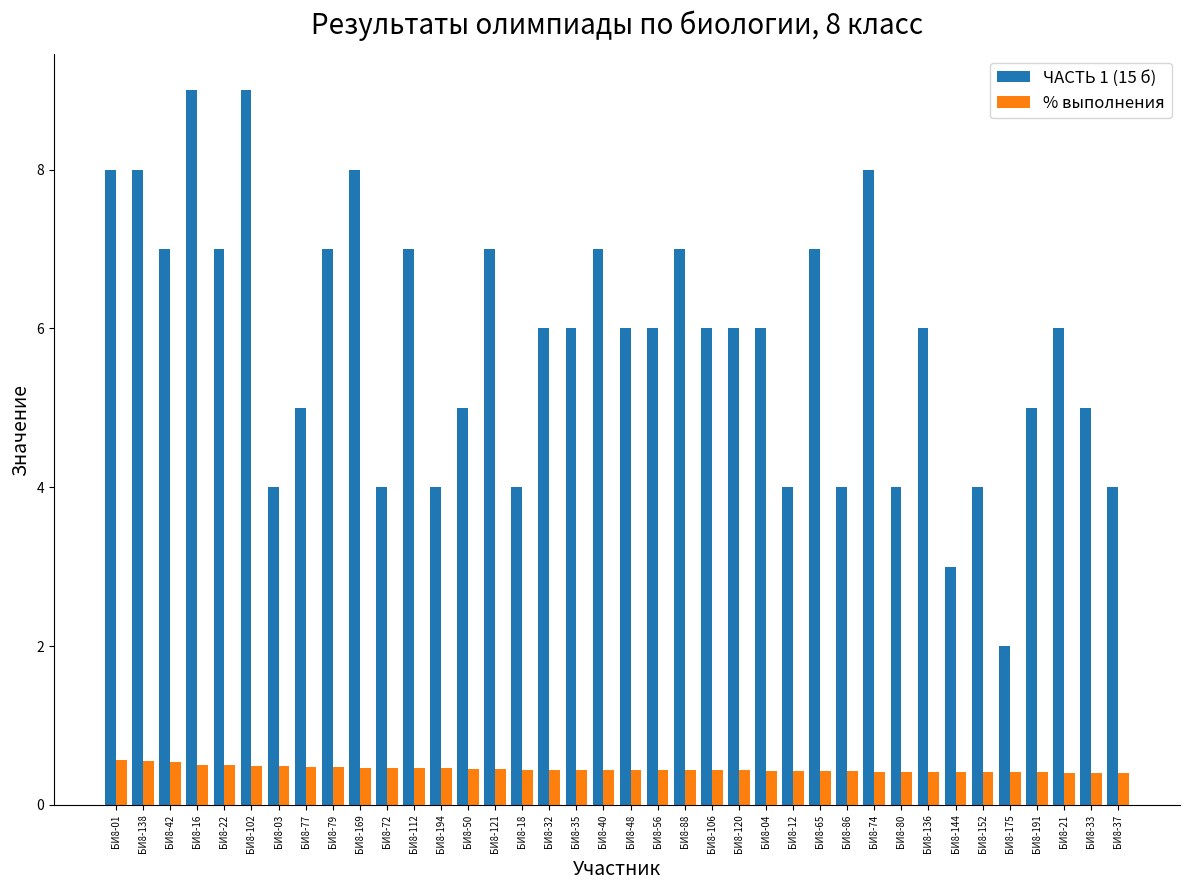

Where does the ЧАСТЬ 1 (15 б) series first go above 6?

БИ8-01